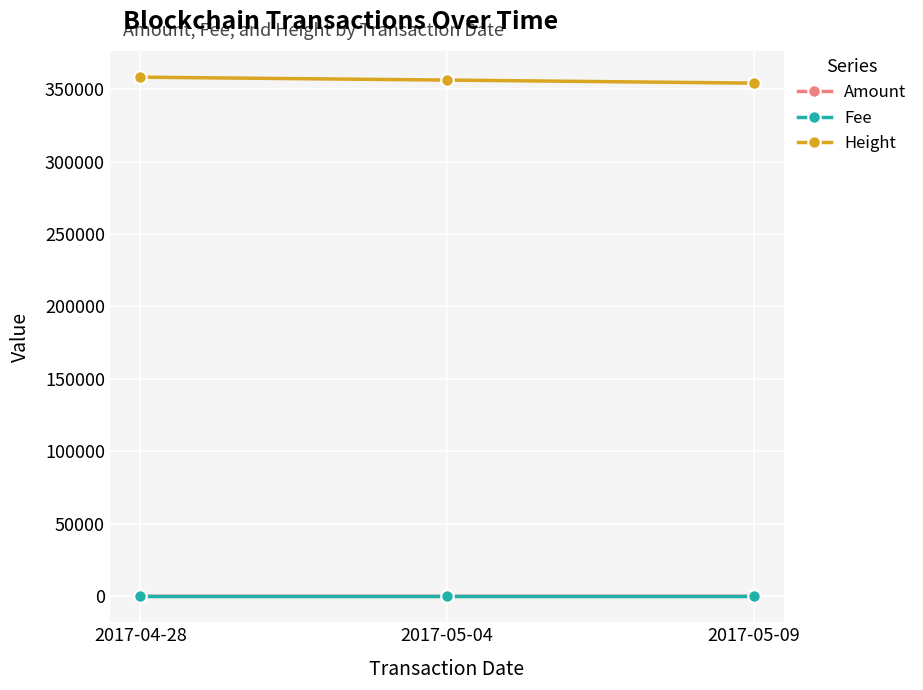

What value does the Fee series have at 2017-05-09?

1